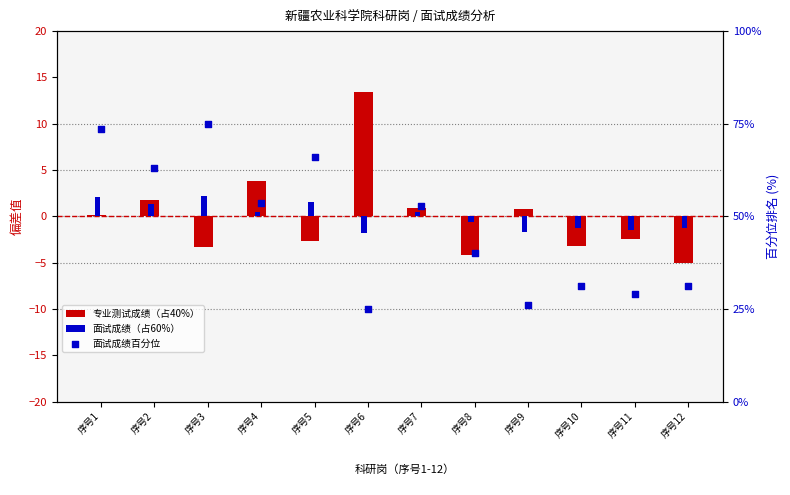

Which series has the largest total across all categories?

面试成绩百分位